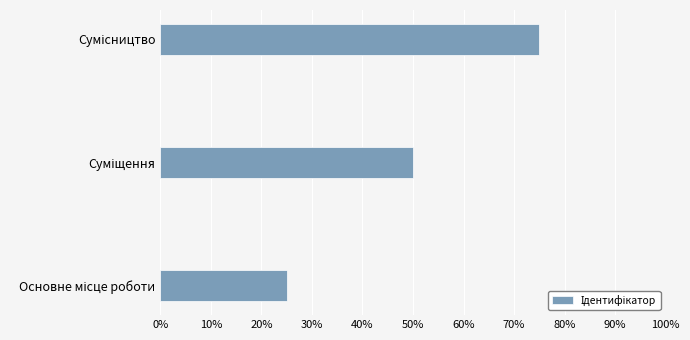

Does the chart contain stacked bars?

No